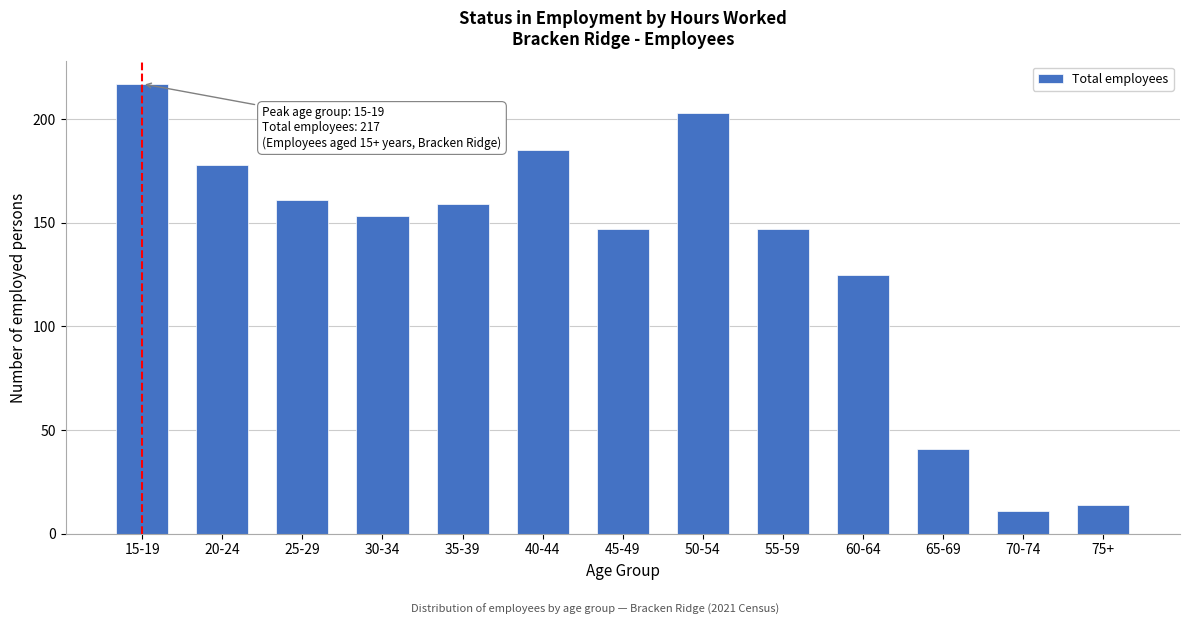

Reading left to right, transcribe all the data shown in this chart.

217	178	161	153	159	185	147	203	147	125	41	11	14